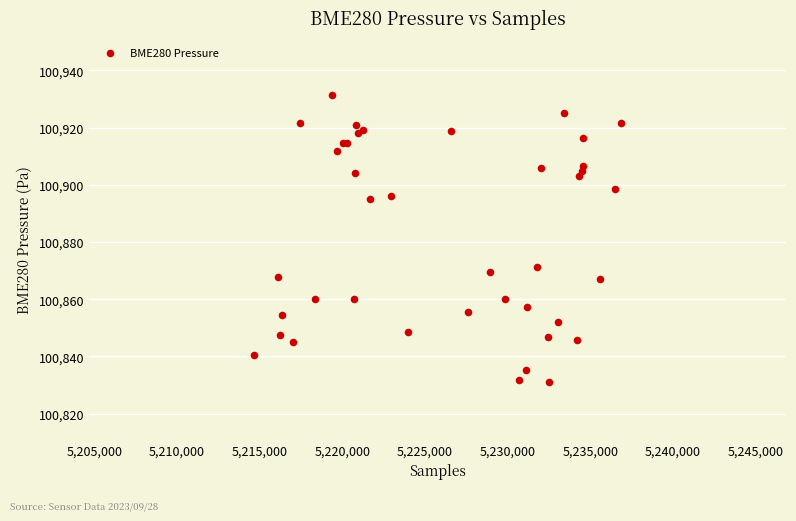

What Y value in the scatter plot is closest to 100881?

100871.4